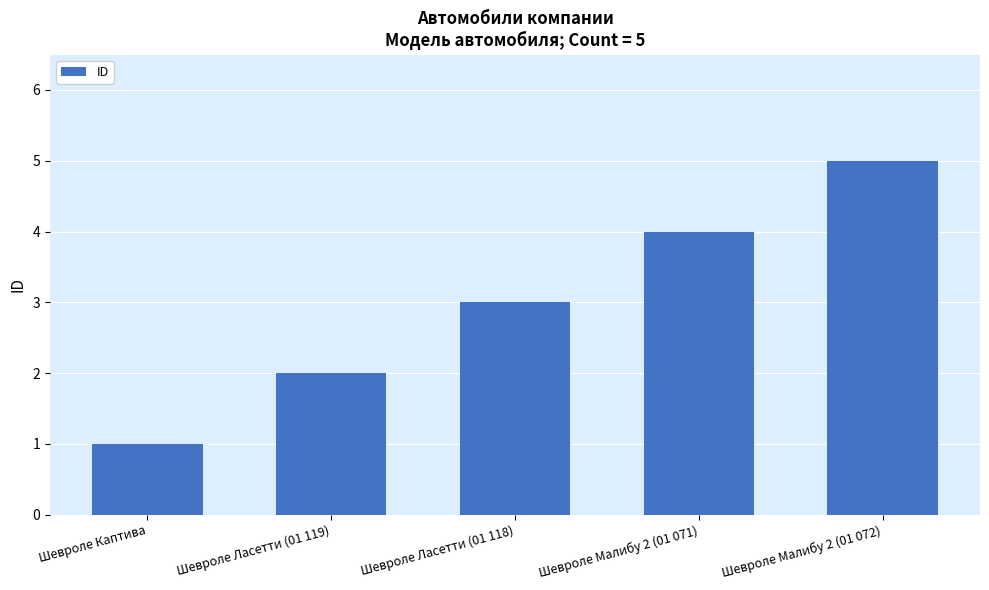

What is the label of the 4th bar from the right?

Шевроле Ласетти (01 119)